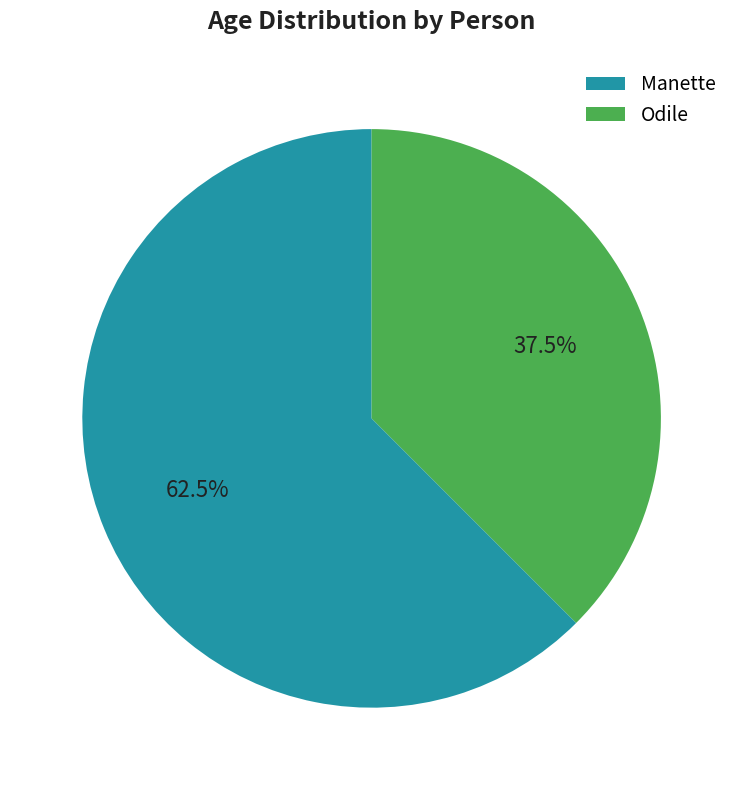

Do Manette and Odile together represent more than half of the pie?

Yes